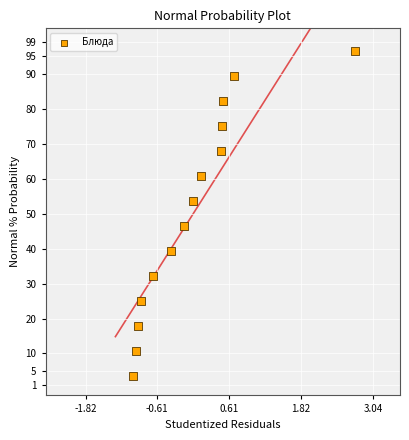

What is the range of X values (max minus min)?

3.8